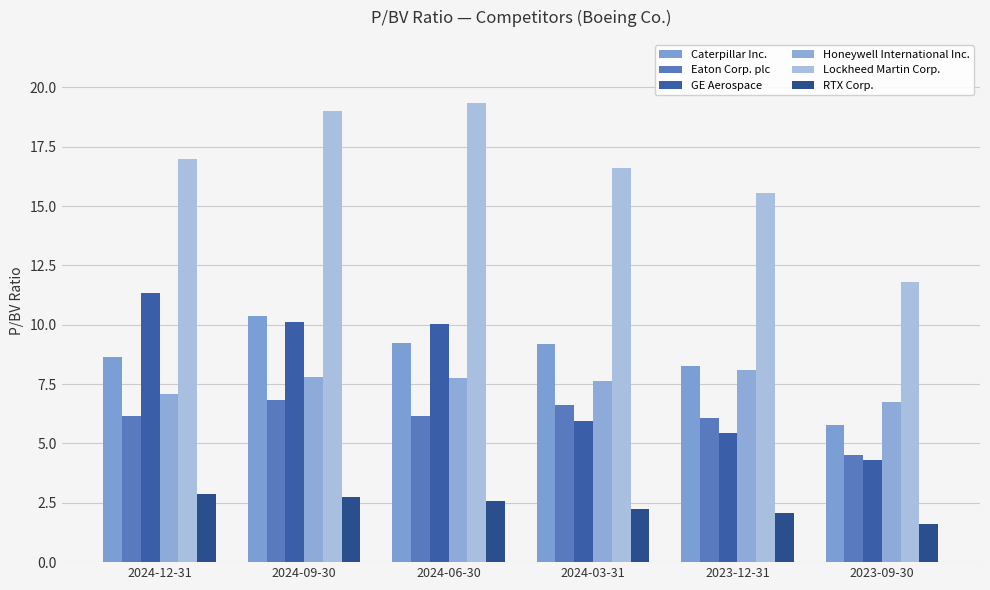

What is the sum of all GE Aerospace values?

47.2